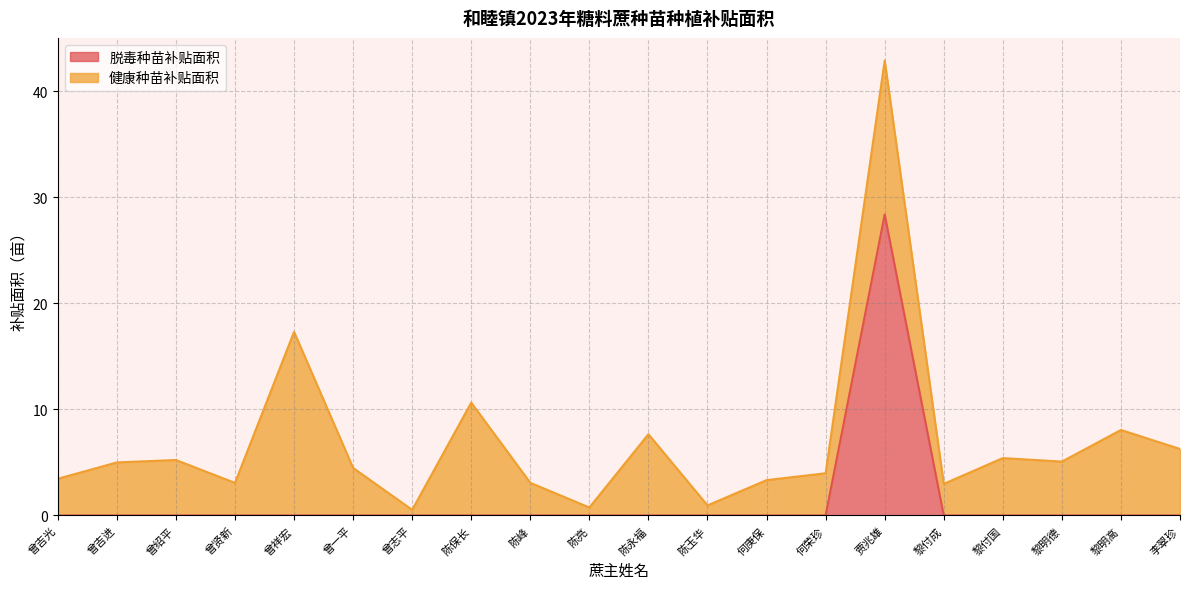

What is the label of the 5th point from the right?

黎付成